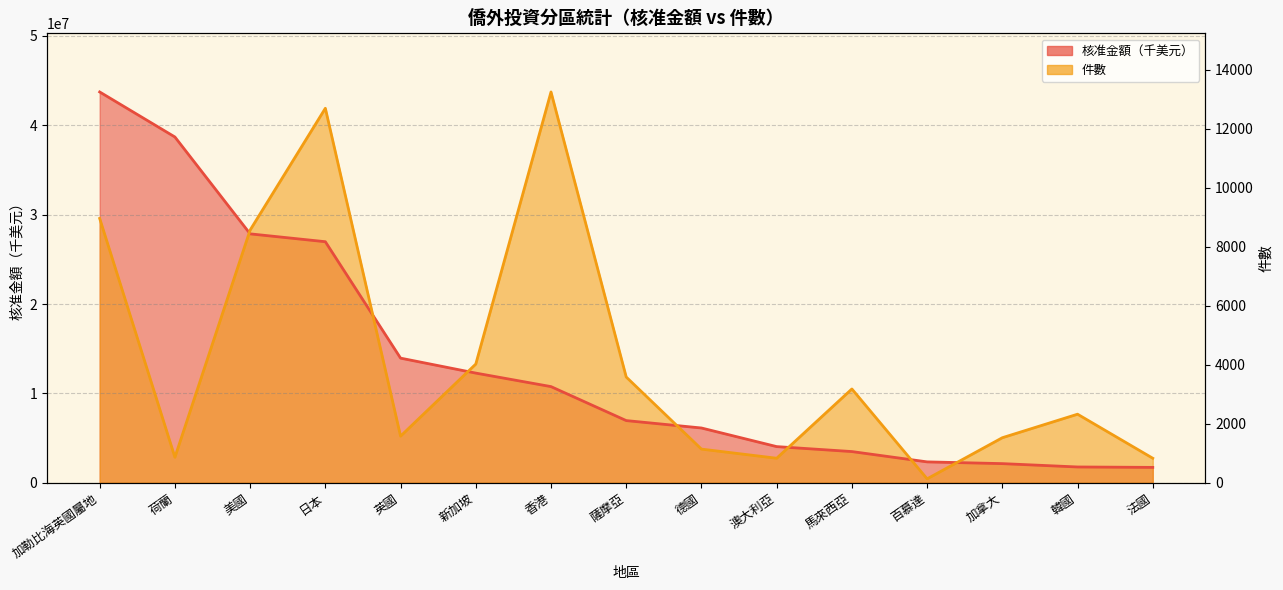

Does the chart have visible grid lines?

Yes